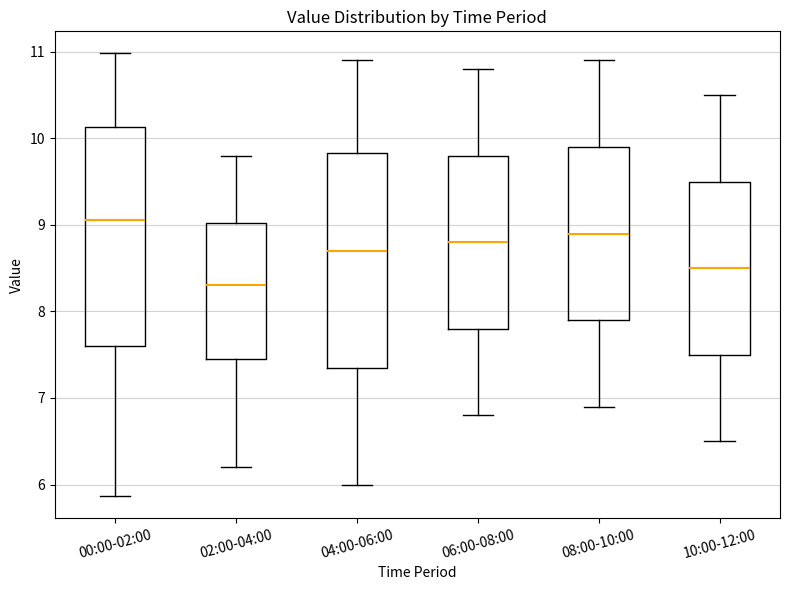

Which box has the lowest median line?

02:00-04:00